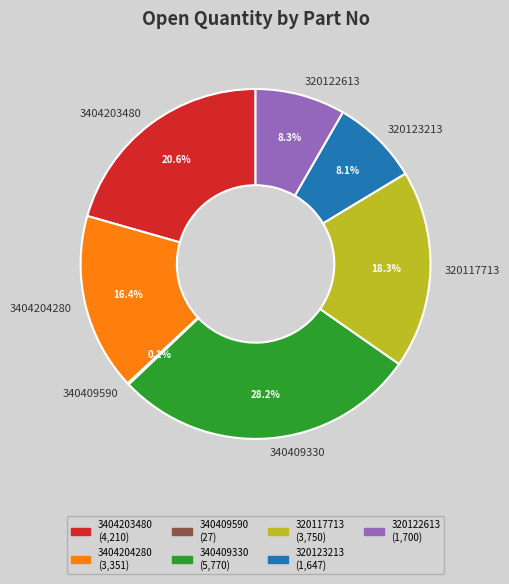

What is the largest slice in the pie chart?

340409330